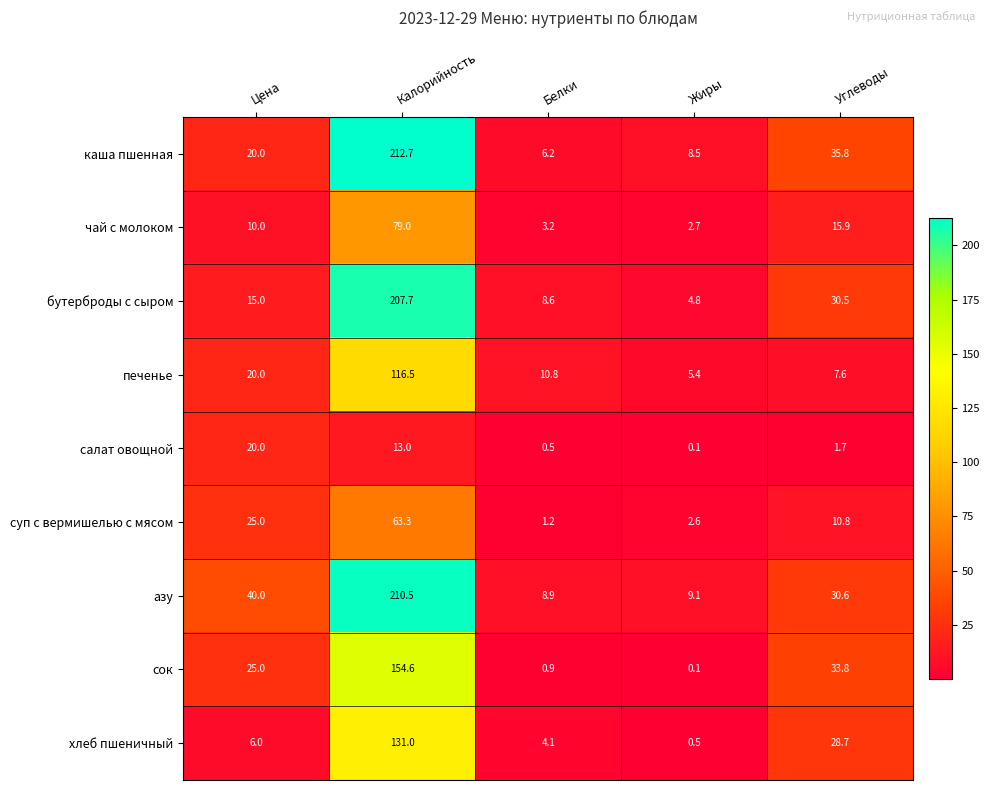

Is it true that хлеб пшеничный equals 131.0 at Калорийность?

True